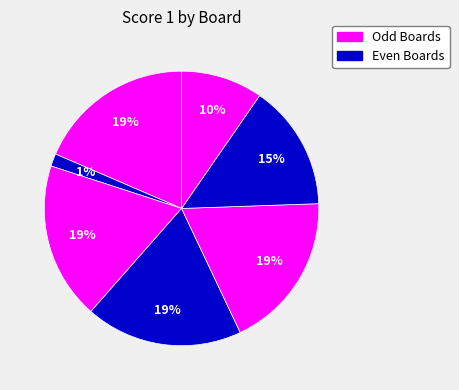

Count the number of slices in the pie.

7